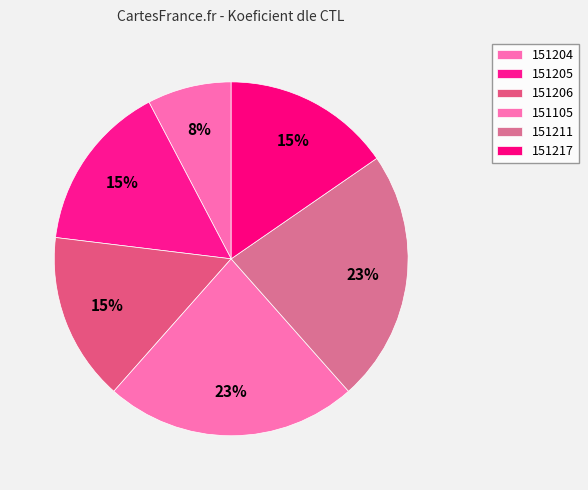

To the nearest percent, what is the difference between the largest and smallest slice percentages?

15%